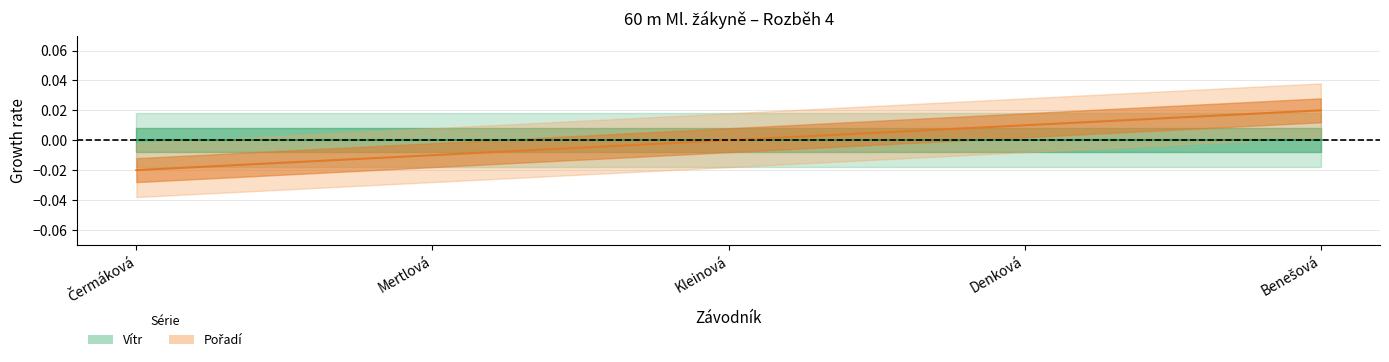

True or false: the data shows 0.0 at Benešová.

False